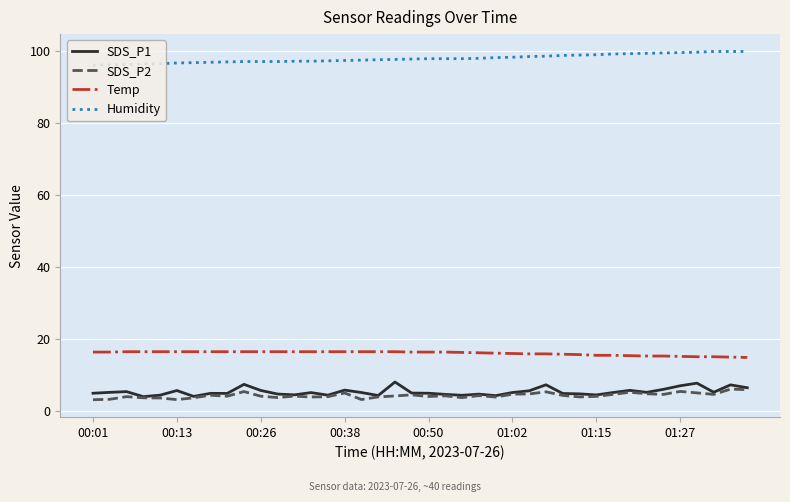

What are all the series names shown in the legend?

SDS_P1, SDS_P2, Temp, Humidity